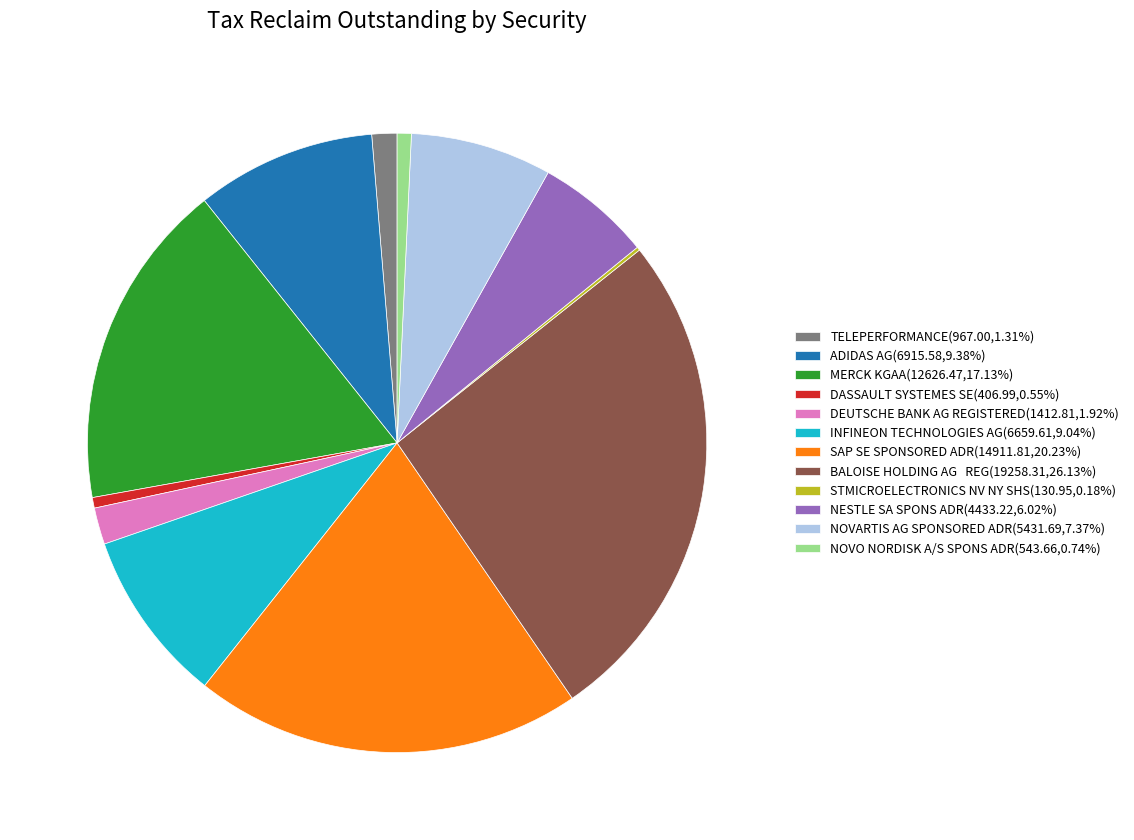

Does SAP SE SPONSORED ADR(14911.81,20.23%) represent more than half of the total?

No